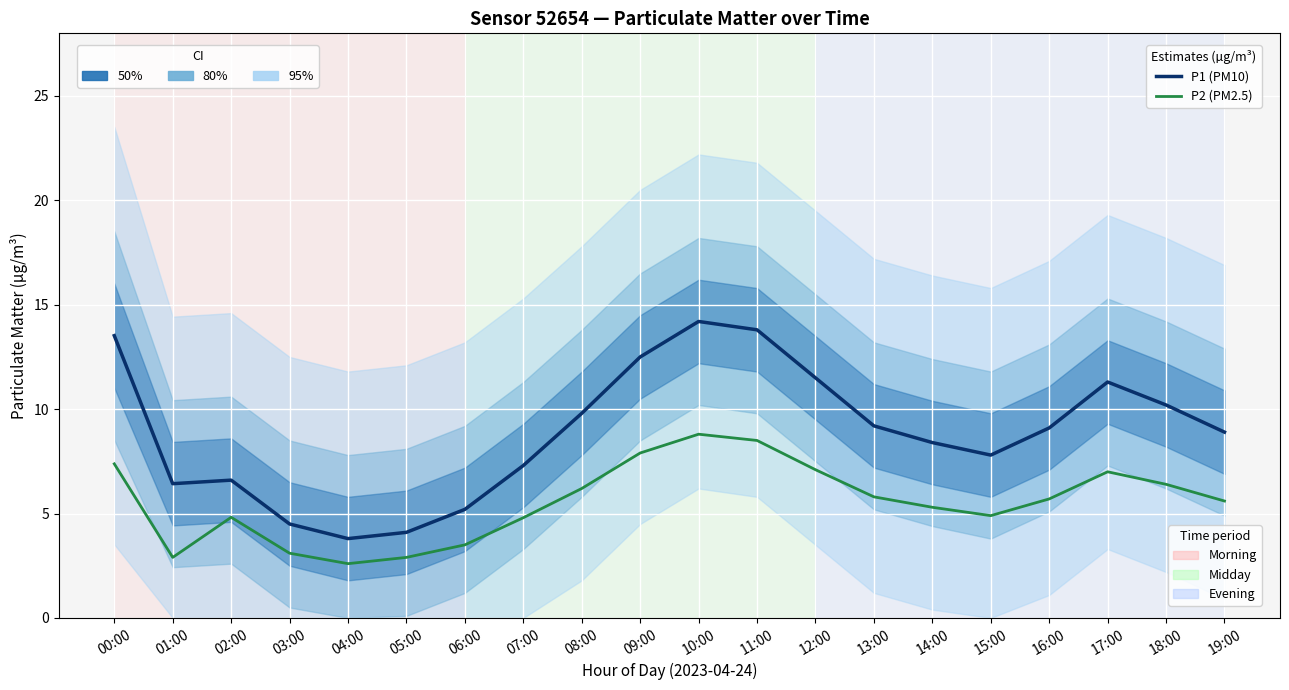

What is the value of the P2 (PM2.5) point at the 3rd from the left?

4.8